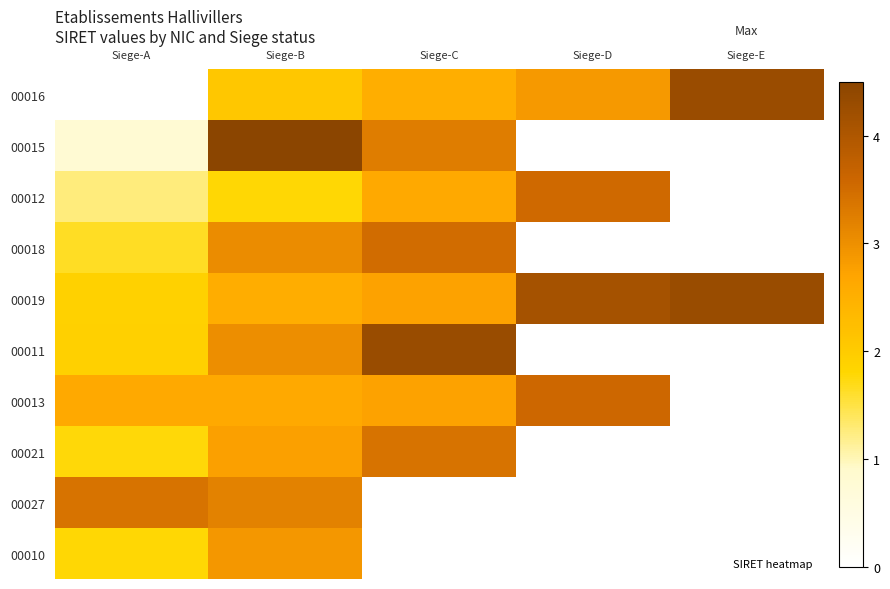

Which has a higher value, Siege-B or Siege-E?

Siege-E